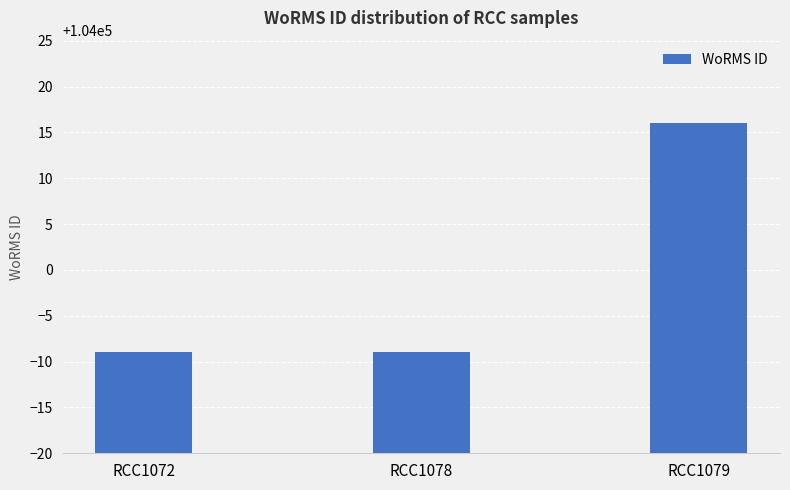

Reading left to right, list all the values displayed in this chart.

103991	103991	104016